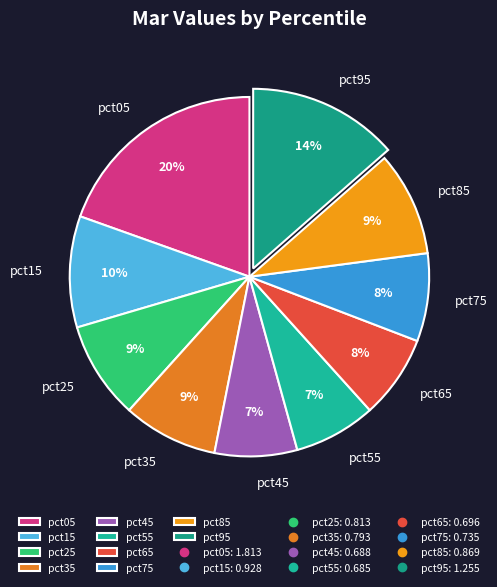

Combined, do pct25 and pct15 account for over 50%?

No